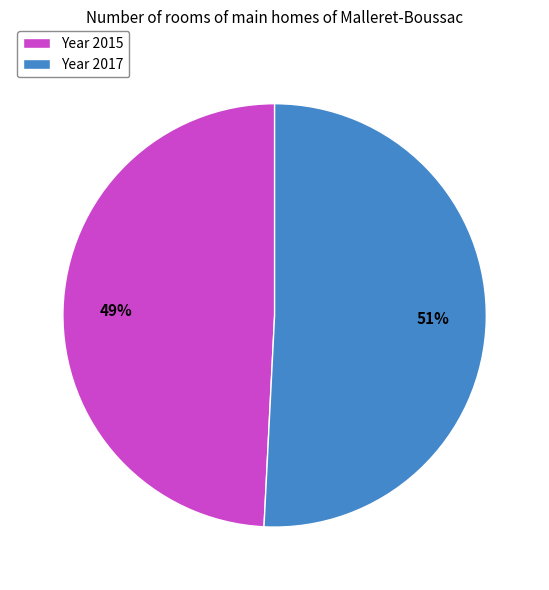

Rank the categories by value from highest to lowest.

Year 2017, Year 2015